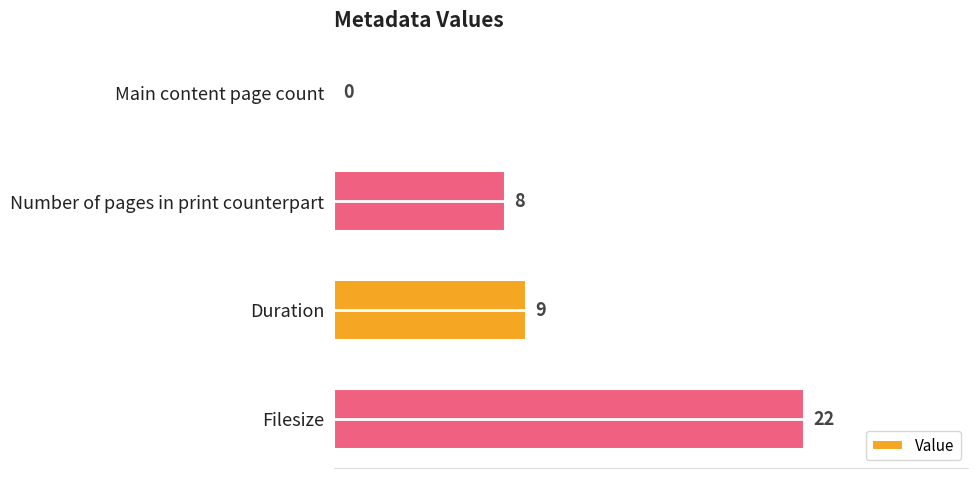

What is the sum of the values at Filesize and Number of pages in print counterpart?

30